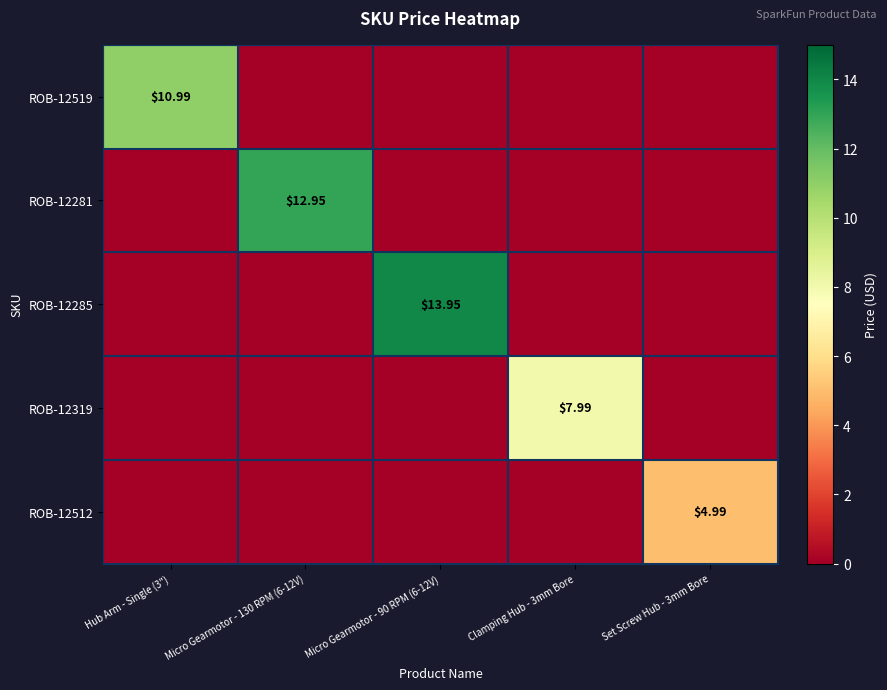

What is the total value across all series at Micro Gearmotor - 90 RPM (6-12V)?

13.9